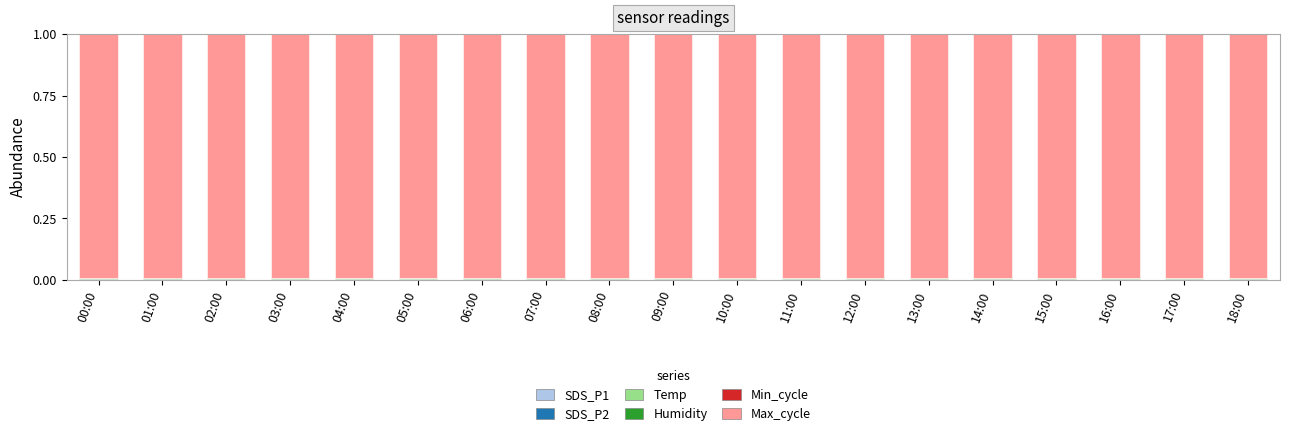

Is it true that Temp equals 0.0 at 11:00?

True